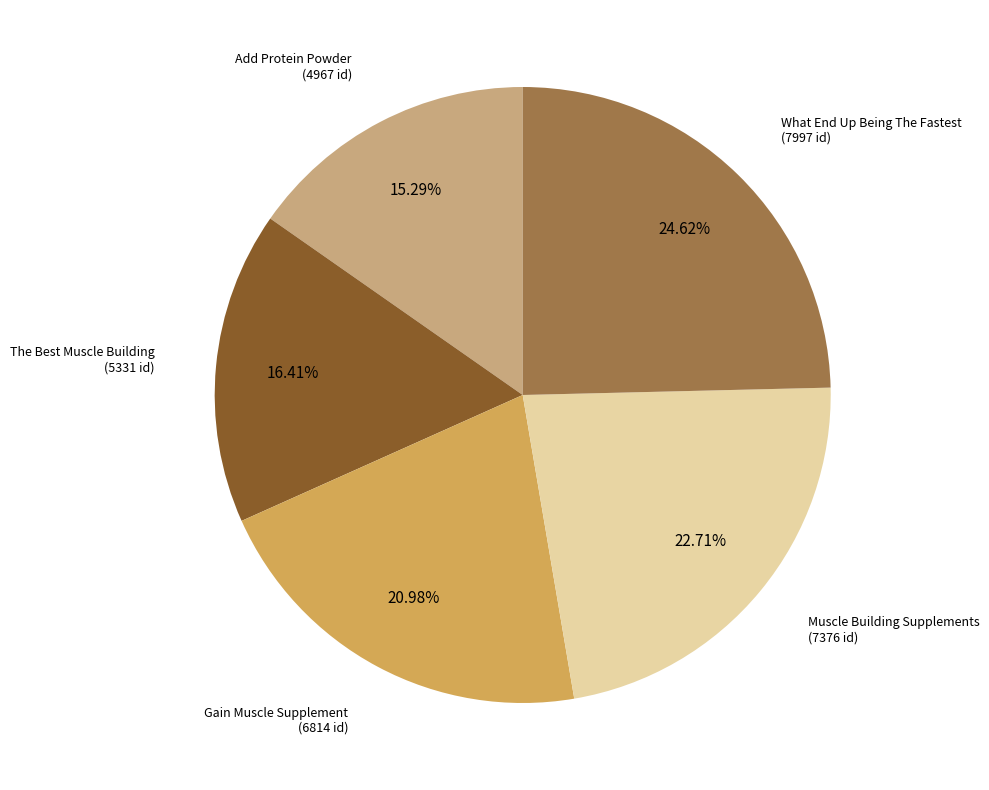

To the nearest percent, what is the difference between the largest and smallest slice percentages?

9%